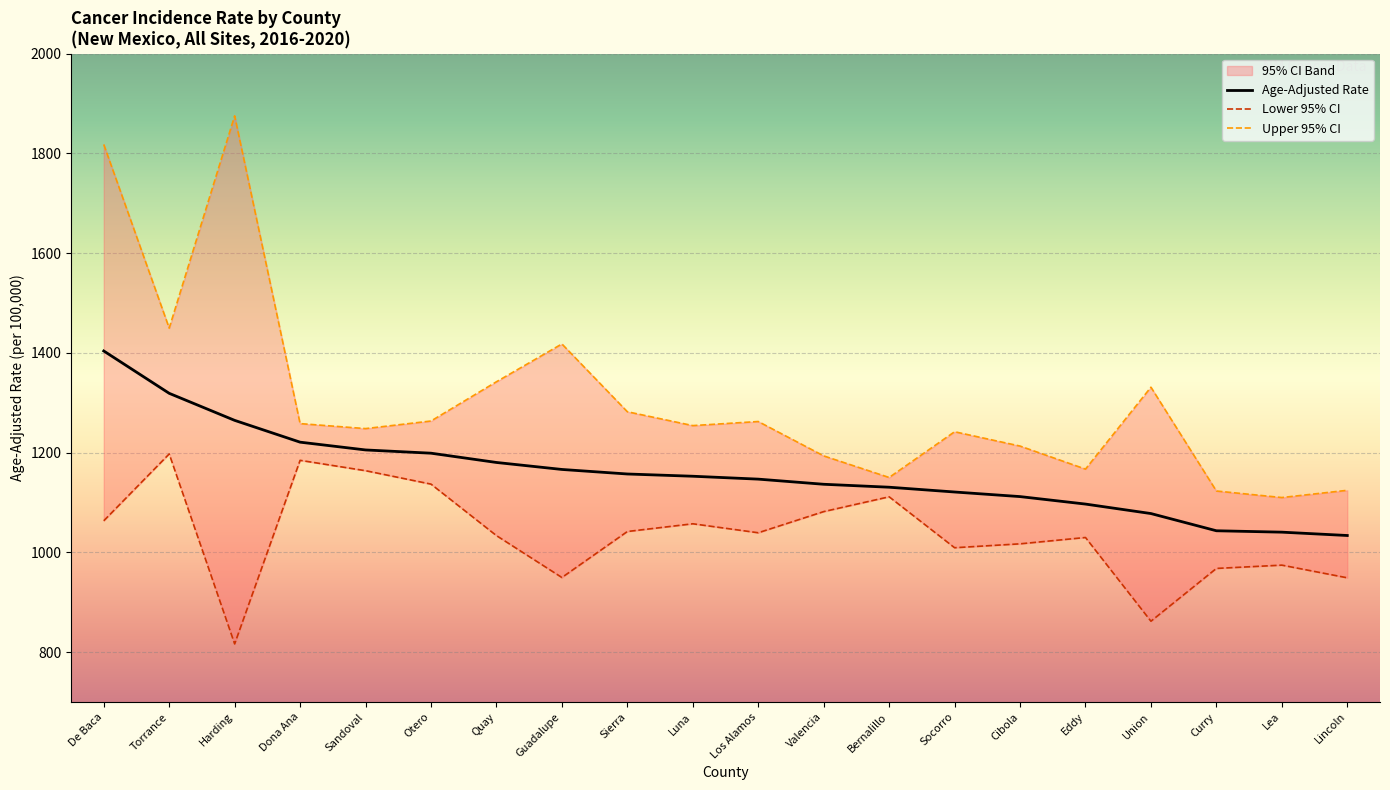

What is the smallest value displayed?

816.5